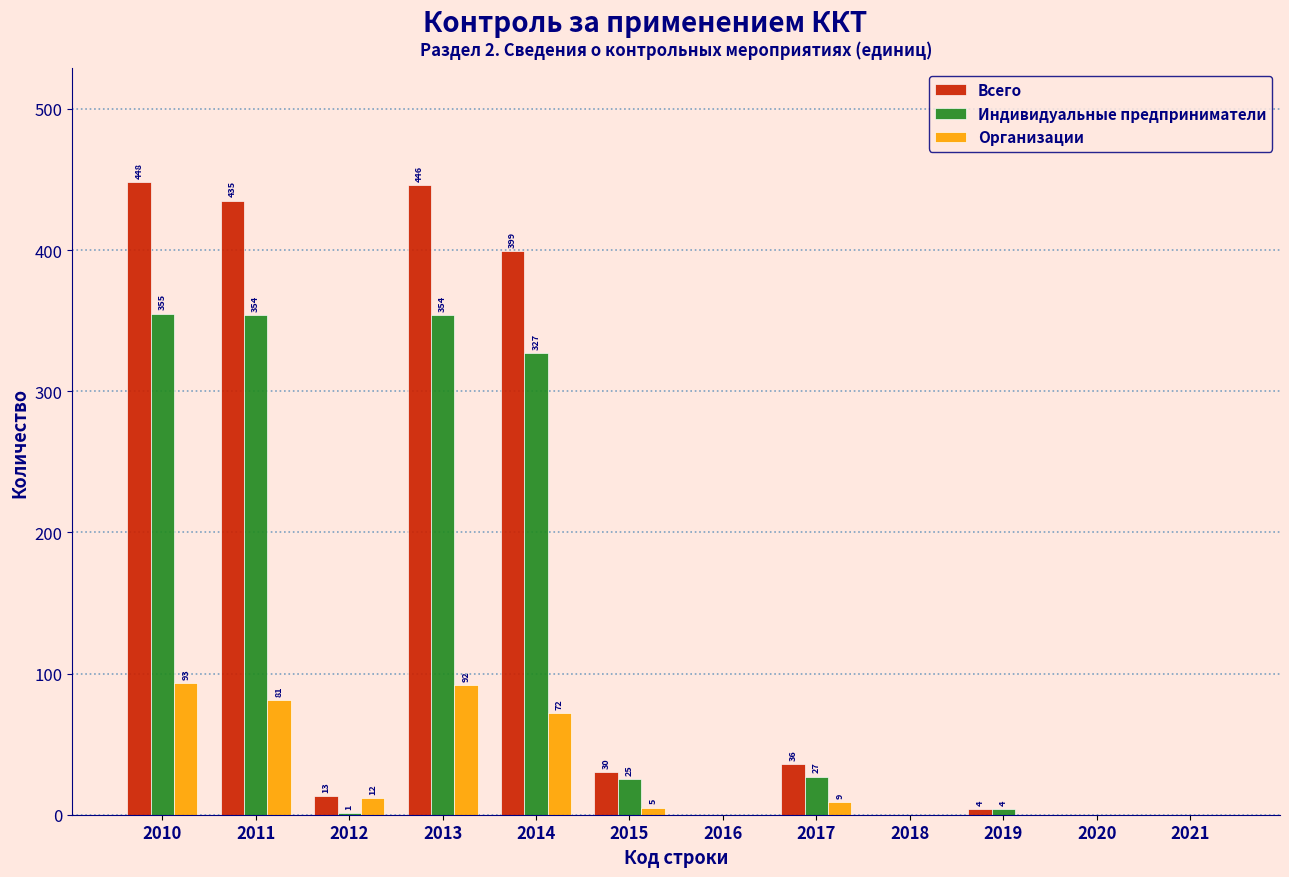

Reading left to right, what are all the values shown in this chart?

Всего: 2010=448	2011=435	2012=13	2013=446	2014=399	2015=30	2016=0	2017=36	2018=0	2019=4	2020=0	2021=0
Индивидуальные предприниматели: 2010=355	2011=354	2012=1	2013=354	2014=327	2015=25	2016=0	2017=27	2018=0	2019=4	2020=0	2021=0
Организации: 2010=93	2011=81	2012=12	2013=92	2014=72	2015=5	2016=0	2017=9	2018=0	2019=0	2020=0	2021=0